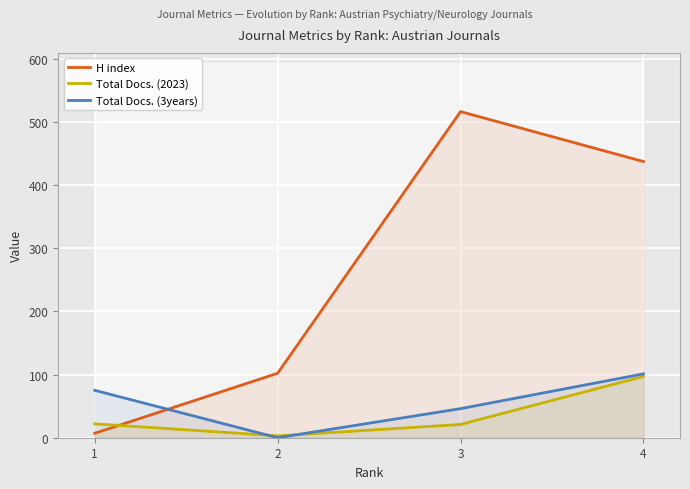

Is the value of Total Docs. (3years) at 2 greater than the value of Total Docs. (2023) at 4?

No